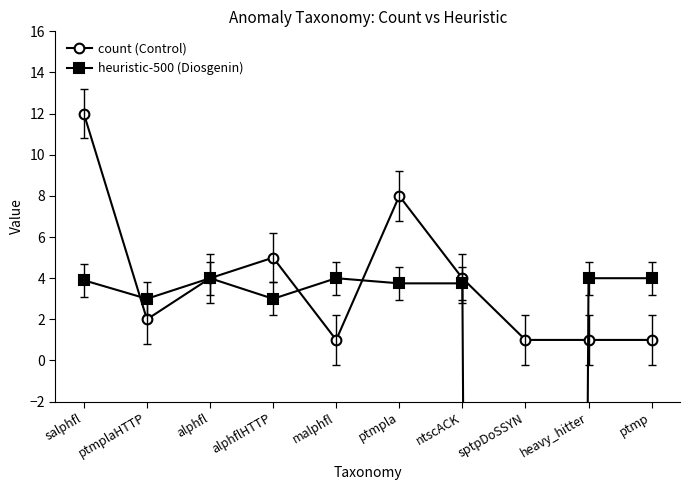

List the labels in order of heuristic-500 (Diosgenin) value, largest first.

alphfl, malphfl, heavy_hitter, ptmp, salphfl, ptmpla, ntscACK, ptmplaHTTP, alphflHTTP, sptpDoSSYN